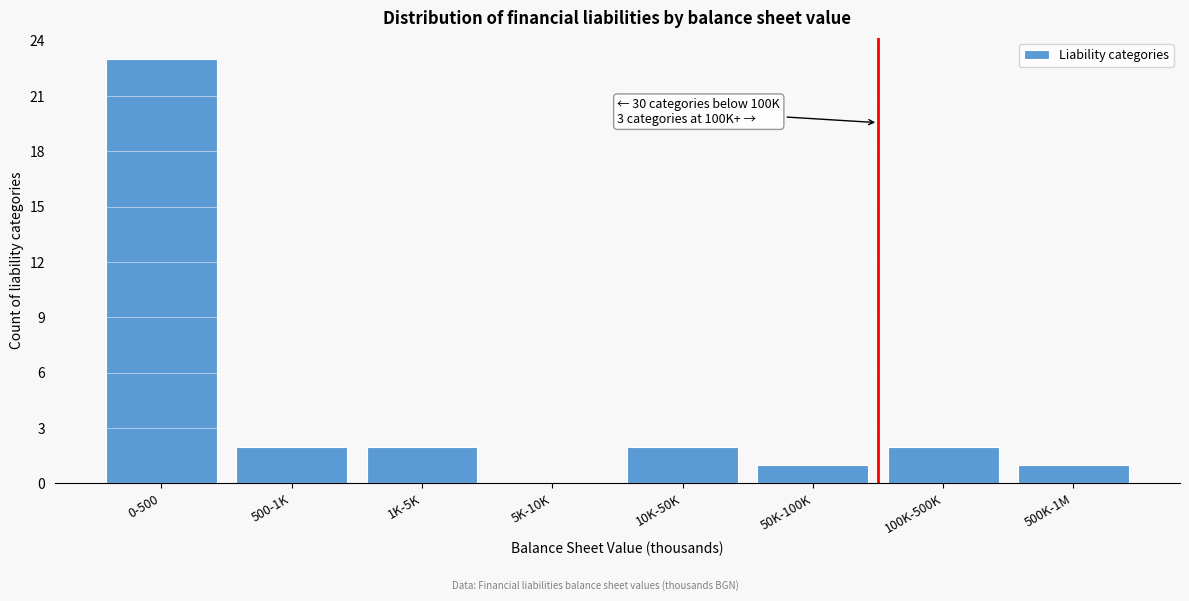

Reading left to right, list all the values displayed in this chart.

0-500=23	500-1K=2	1K-5K=2	5K-10K=0	10K-50K=2	50K-100K=1	100K-500K=2	500K-1M=1